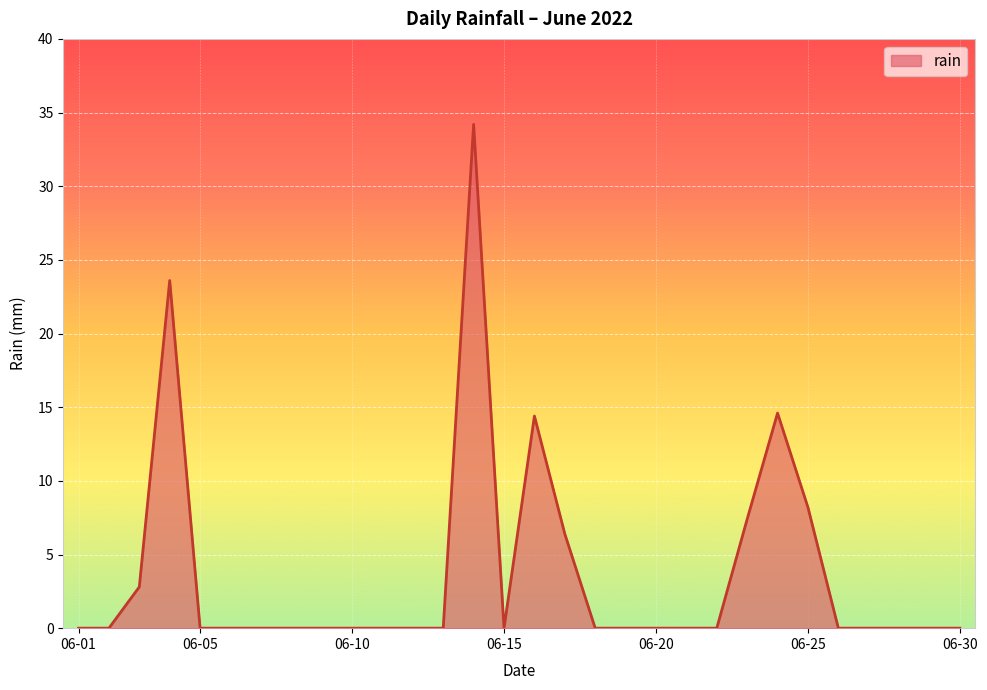

What is the difference between the maximum and second lowest values?

34.2